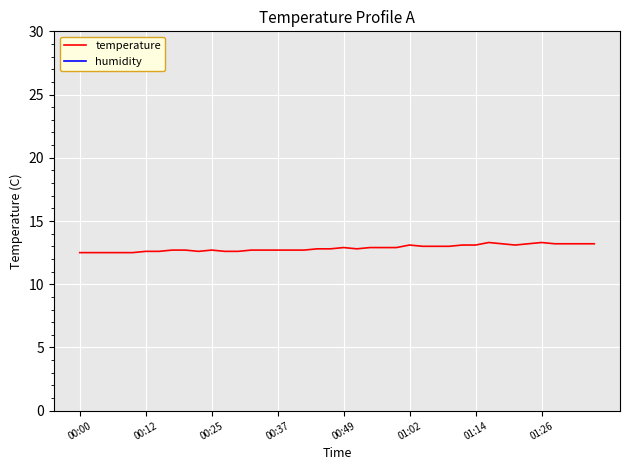

Rank the series by their average value, from lowest to highest.

temperature, humidity